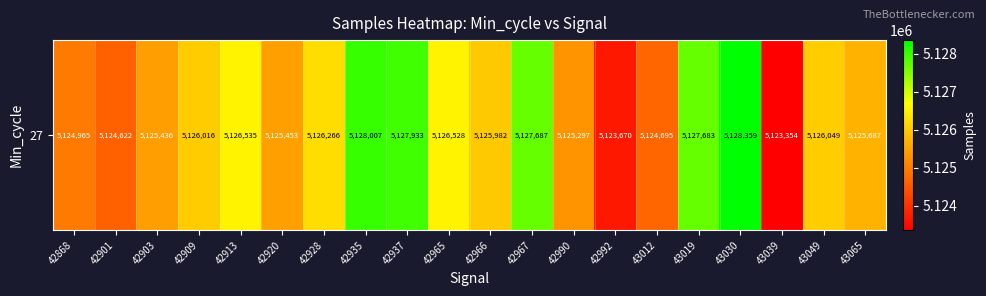

What is the maximum value shown in the chart?

5128359